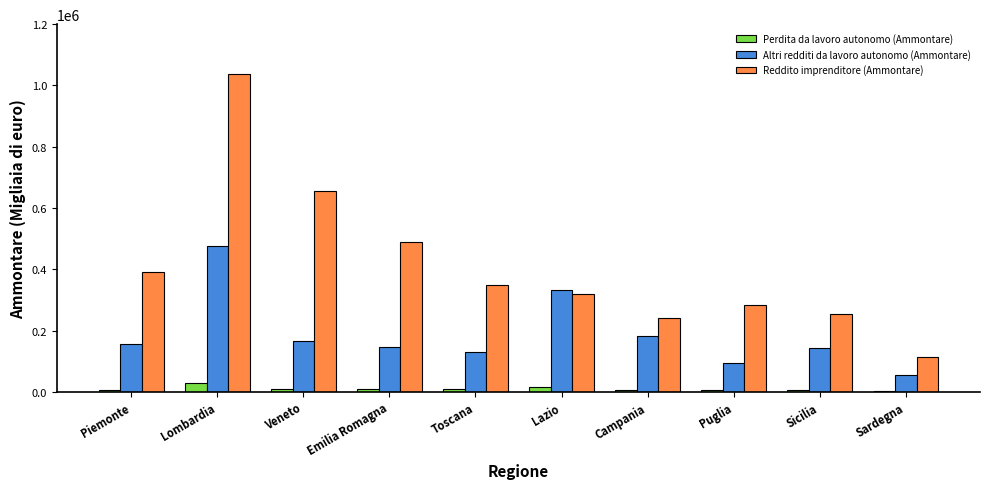

What is the maximum value for Perdita da lavoro autonomo (Ammontare)?

27372